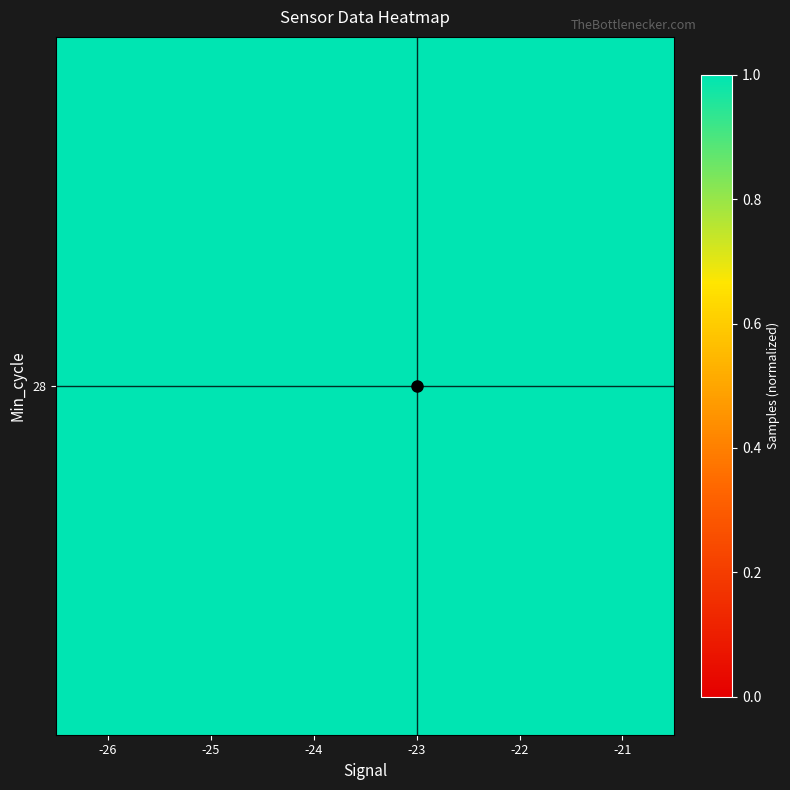

Rank the categories by value from highest to lowest.

-24, -26, -23, -21, -22, -25